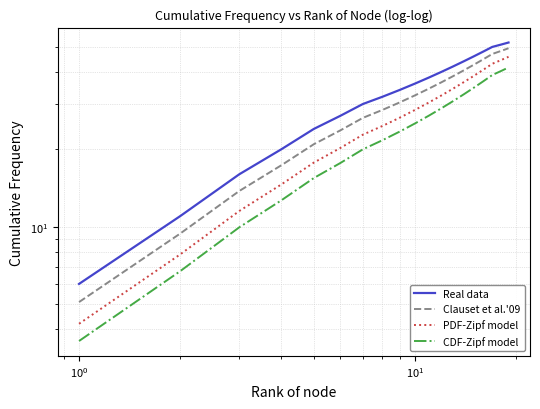

True or false: CDF-Zipf model has more than 0 points higher than both neighbors.

False